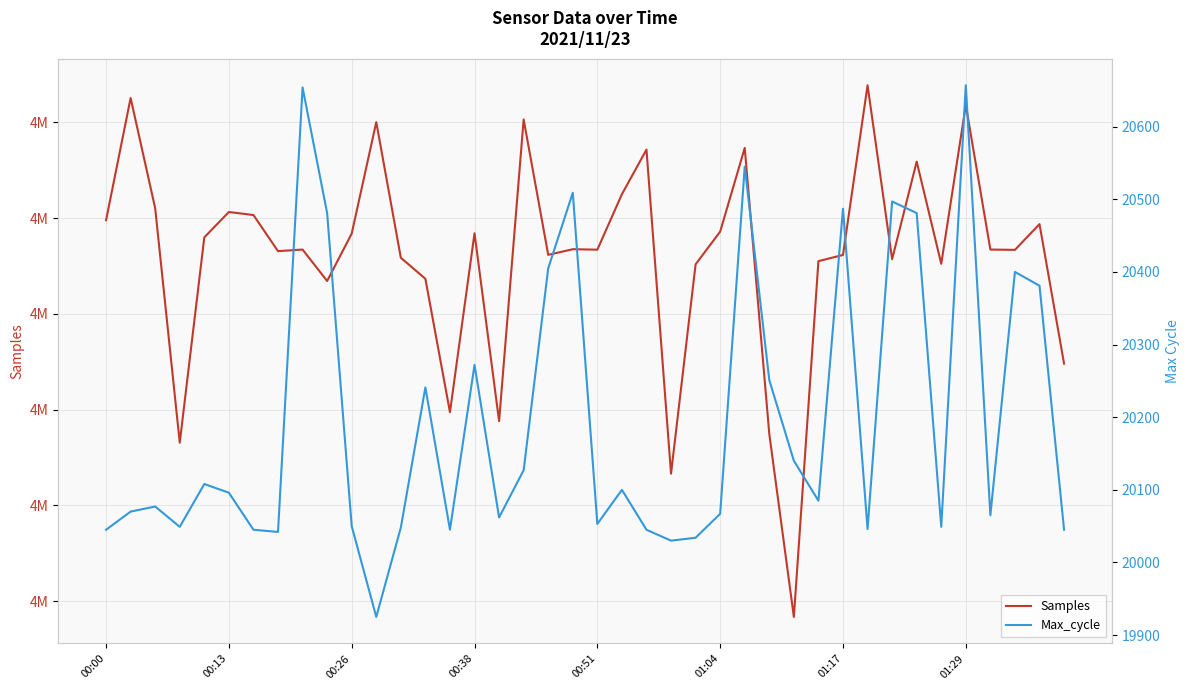

Which has a higher value, 9 or 39?

9